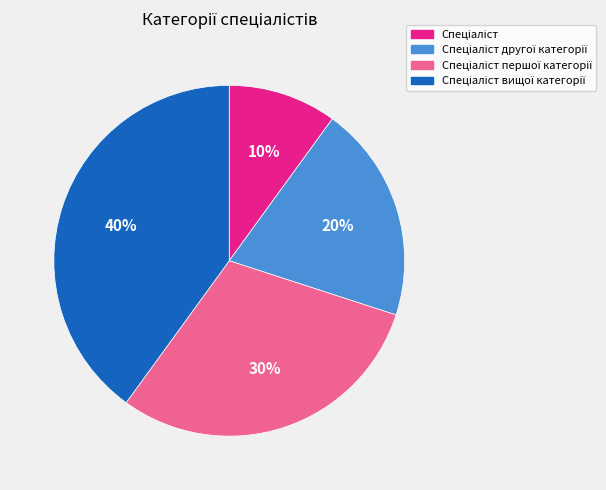

How many segments does this pie chart have?

4